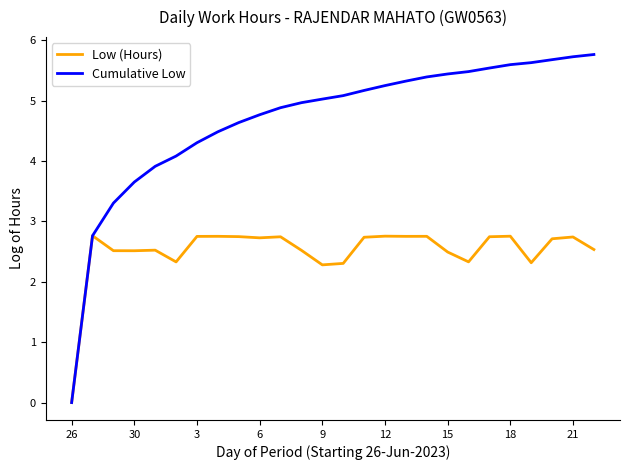

How many categories are shown in the chart?

26